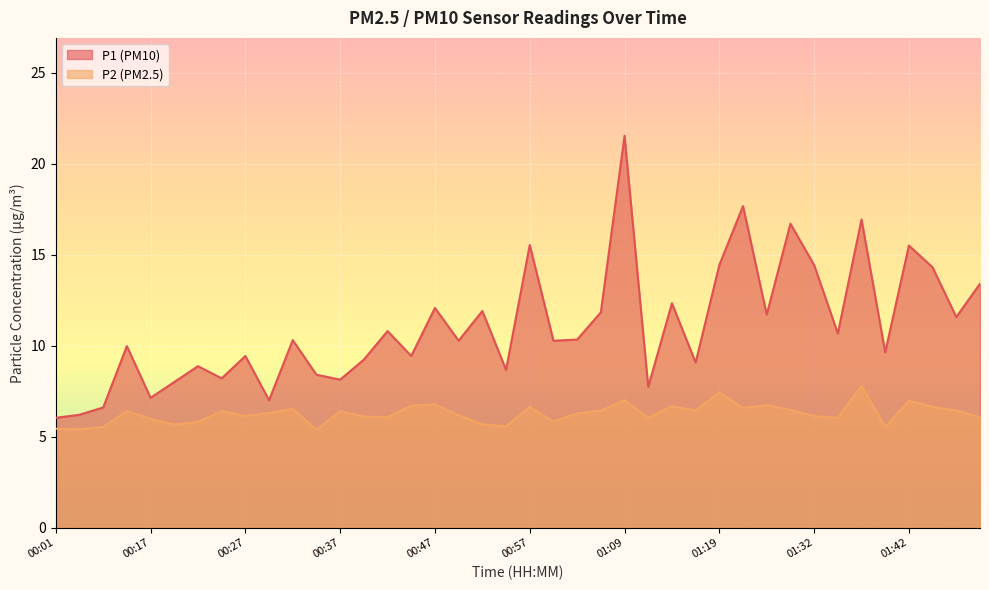

At which label does P1 reach its peak?

01:09